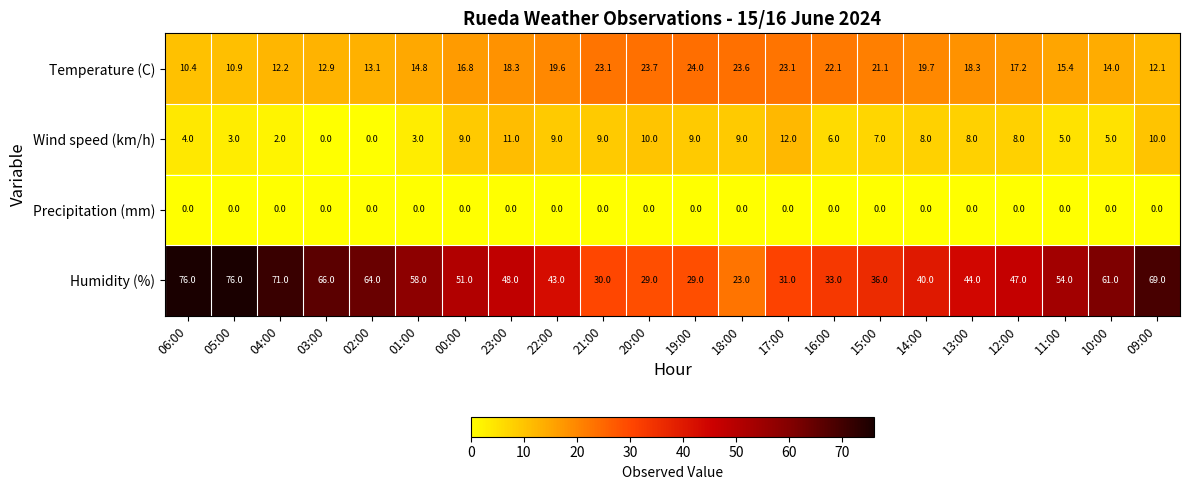

Which series has the largest range (max minus min)?

Humidity (%)